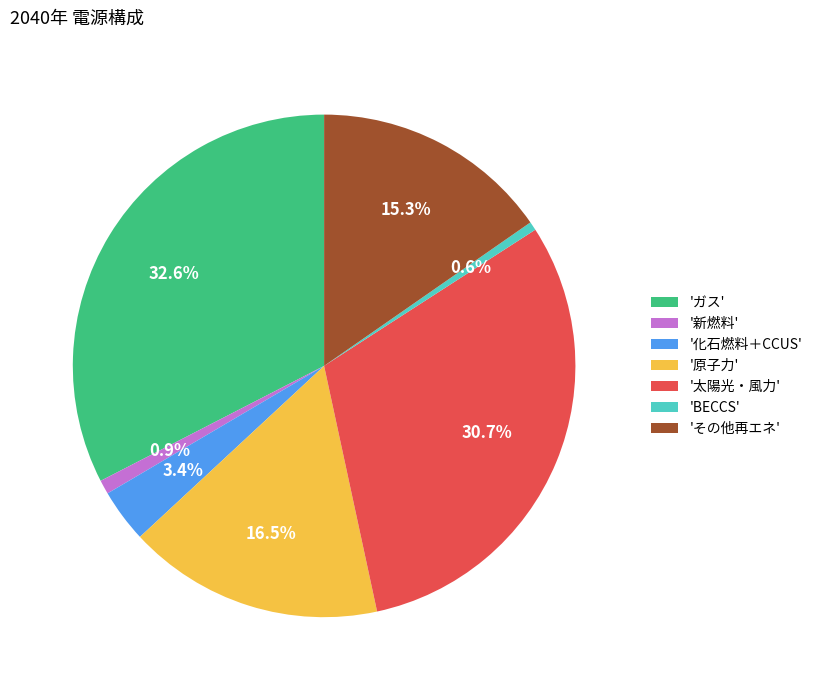

Is there a majority slice in this chart?

No